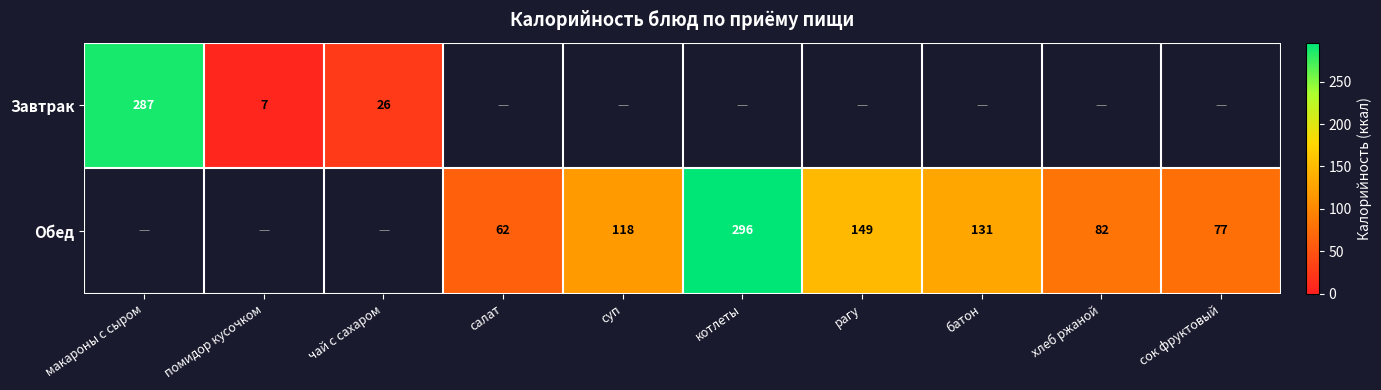

At which category does the chart reach its peak across all series?

котлеты